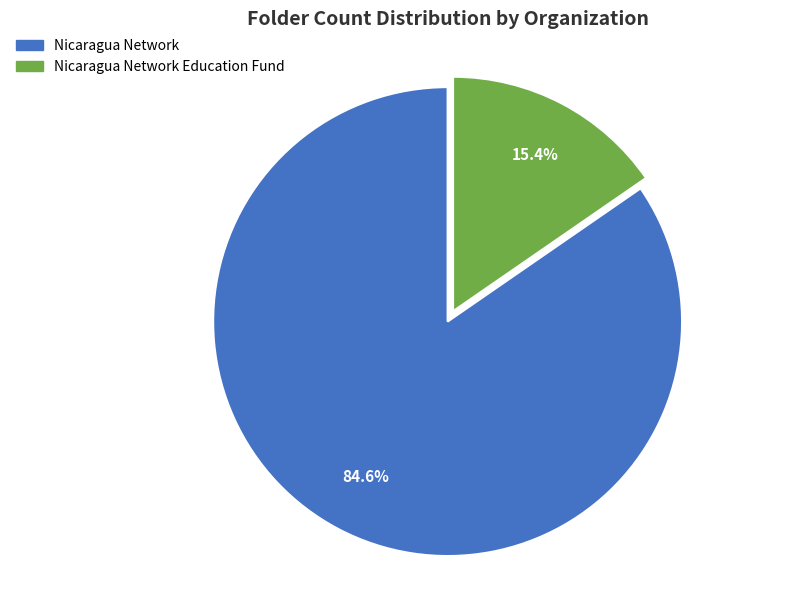

Is there any slice that represents more than half of the pie?

Yes